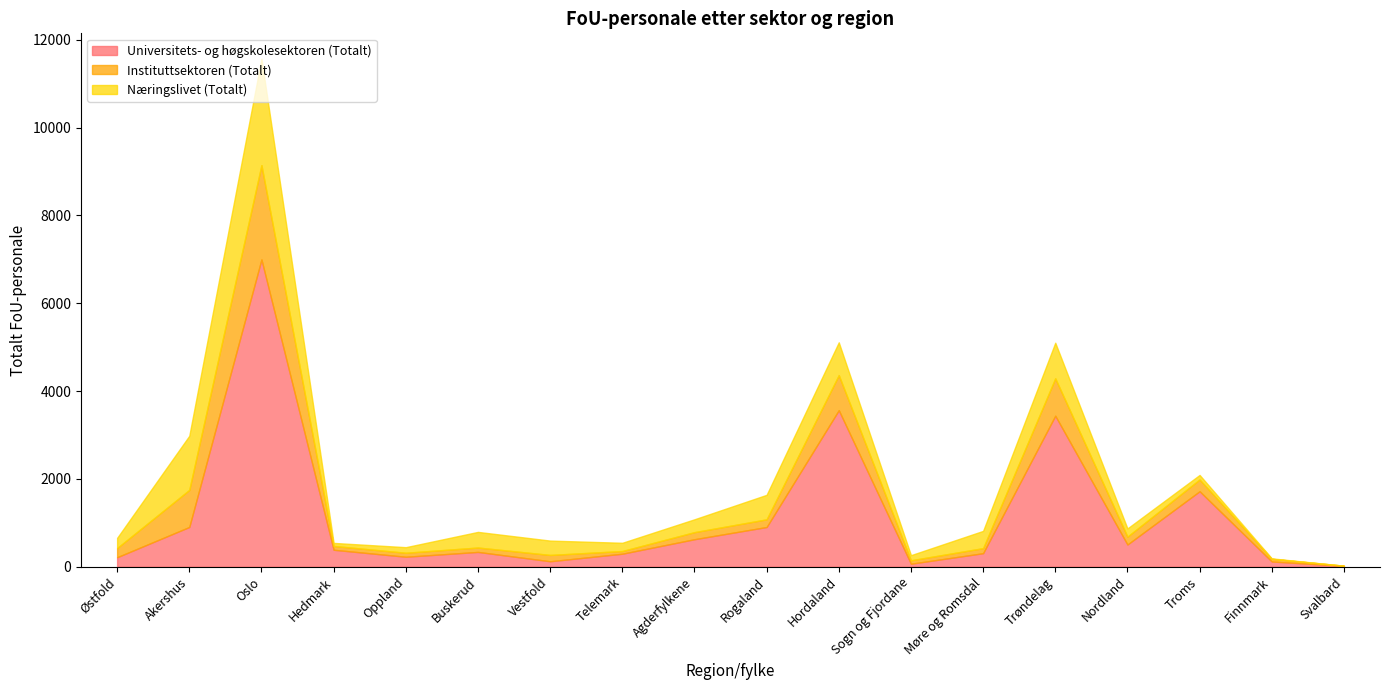

At which category does the chart reach its peak across all series?

Oslo